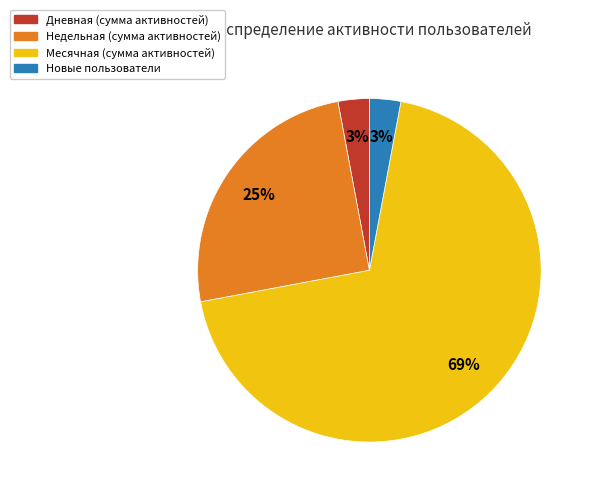

To the nearest percent, what is the difference between the largest and smallest slice percentages?

66%